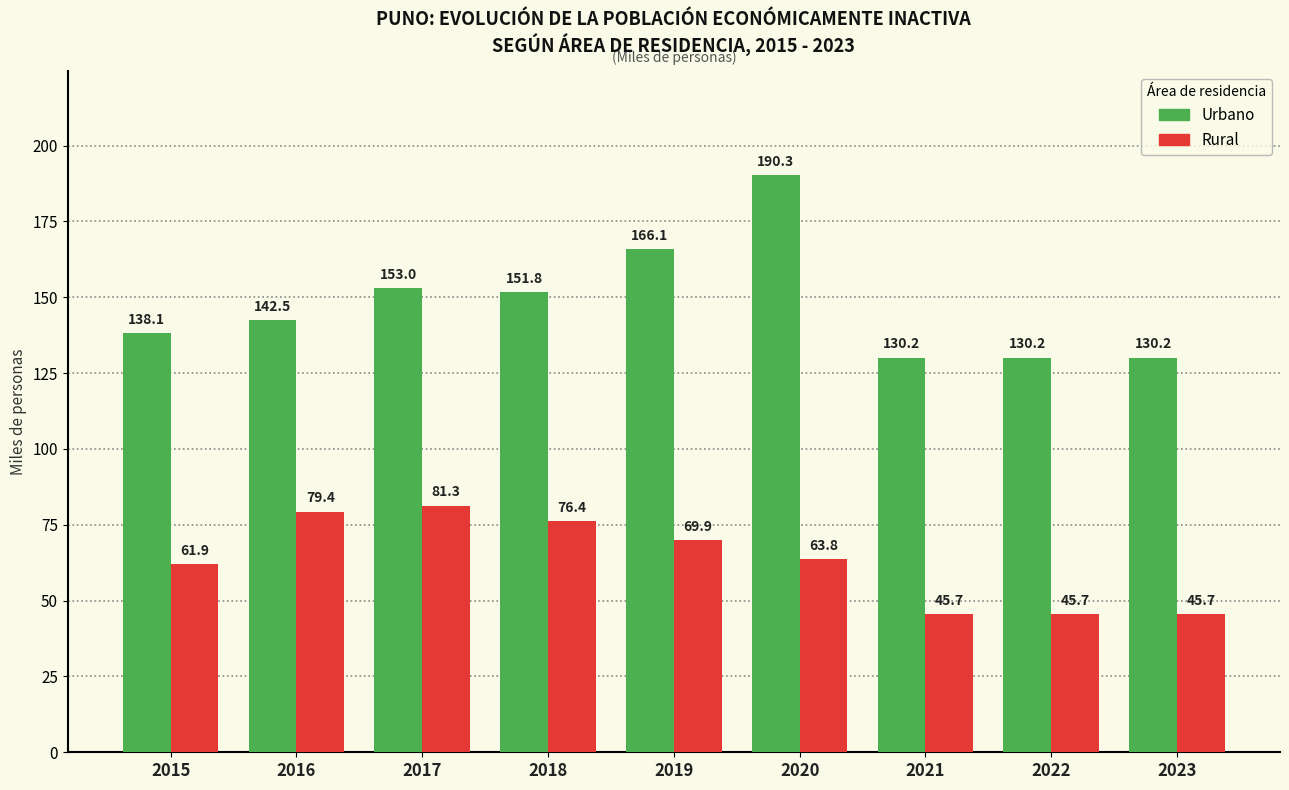

What is the greatest value displayed?

190.3